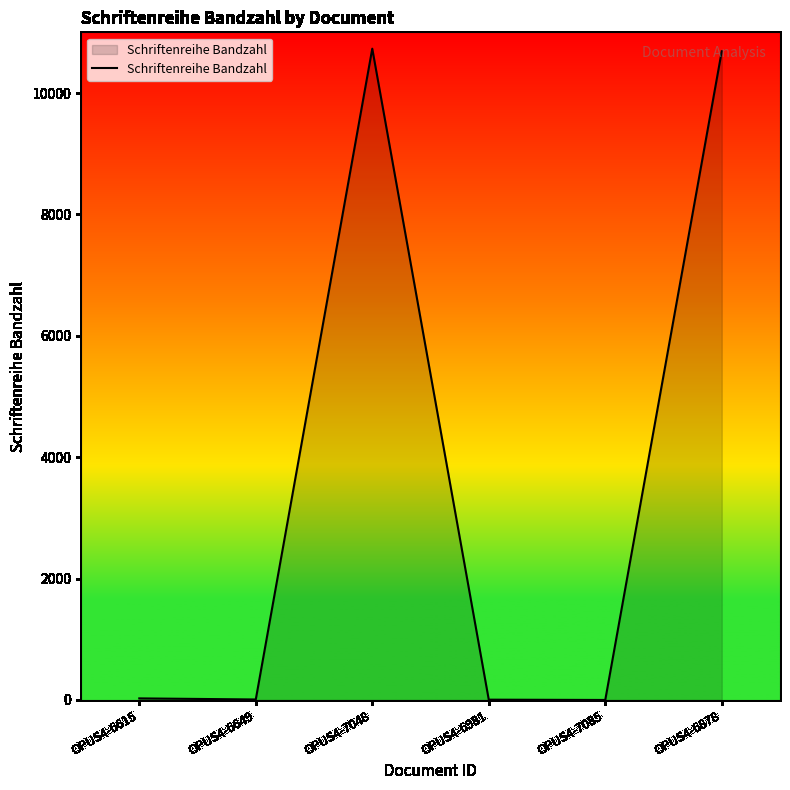

What position from the right is OPUS4-6878?

1